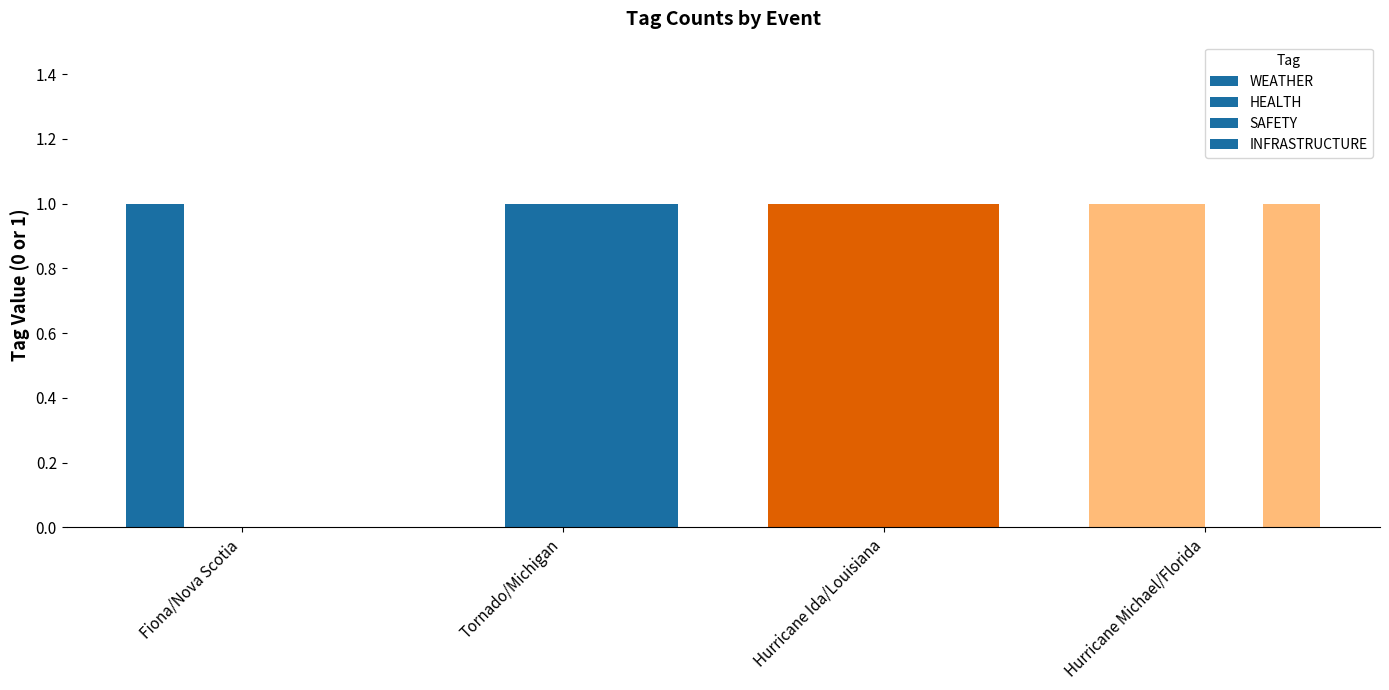

Rank the categories by INFRASTRUCTURE value from lowest to highest.

Fiona/Nova Scotia, Tornado/Michigan, Hurricane Ida/Louisiana, Hurricane Michael/Florida